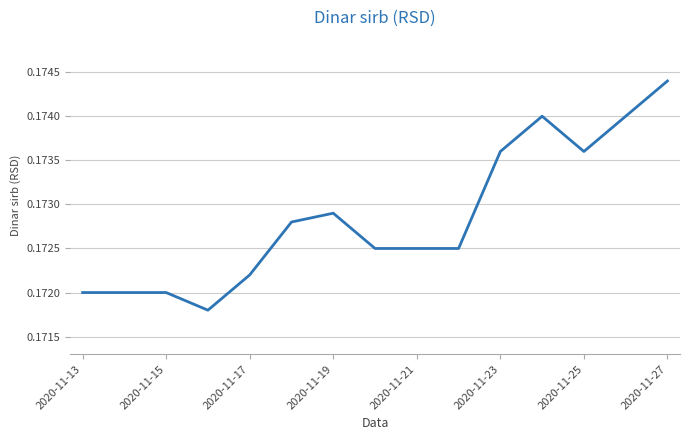

Count the values in the range 0 to 1.

15